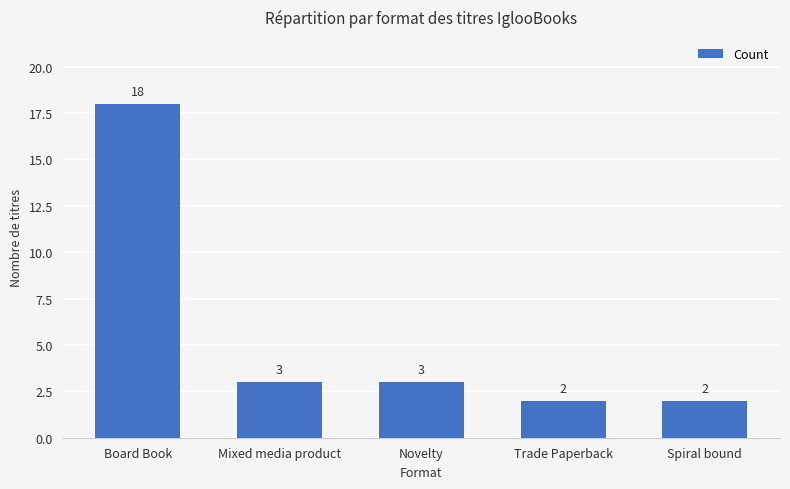

Where does the data first go above 3?

Board Book